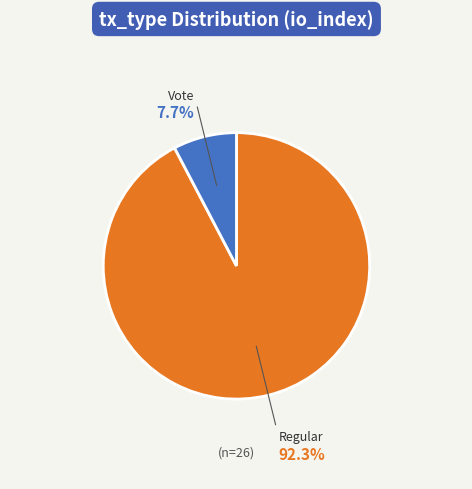

To the nearest percent, what percentage of the pie is Vote?

8%